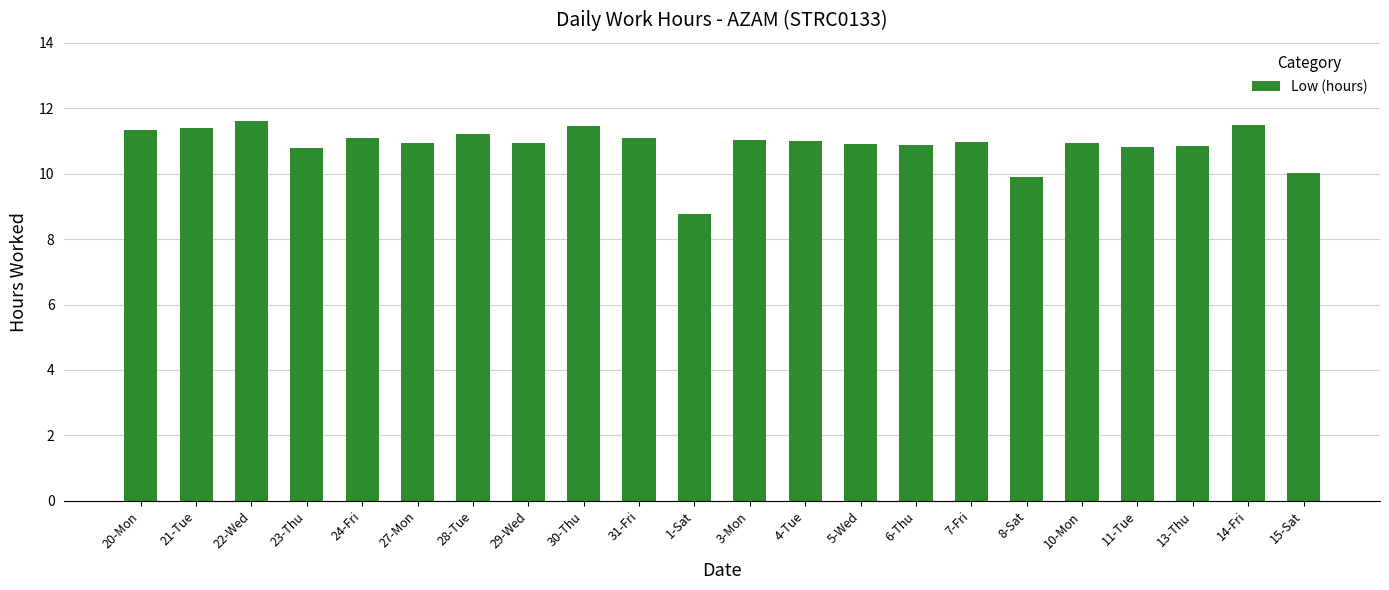

How many bars are there in total?

22